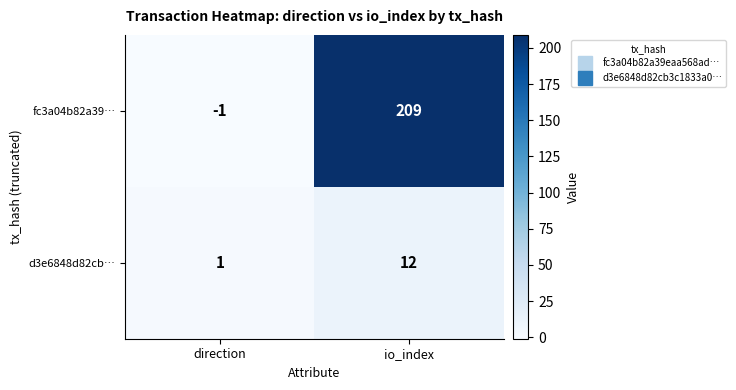

Count the number of categories in the chart.

2